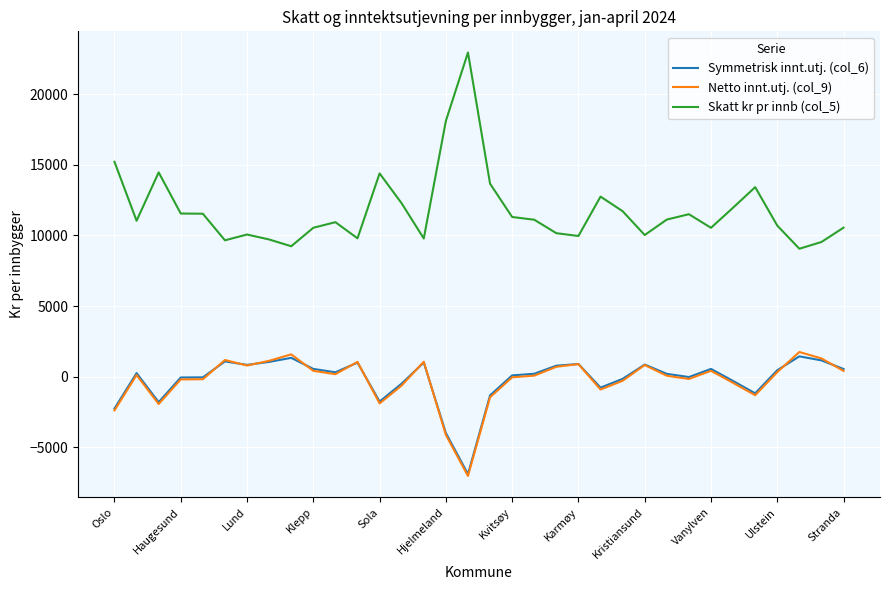

Does the chart display data point markers on the line(s)?

No